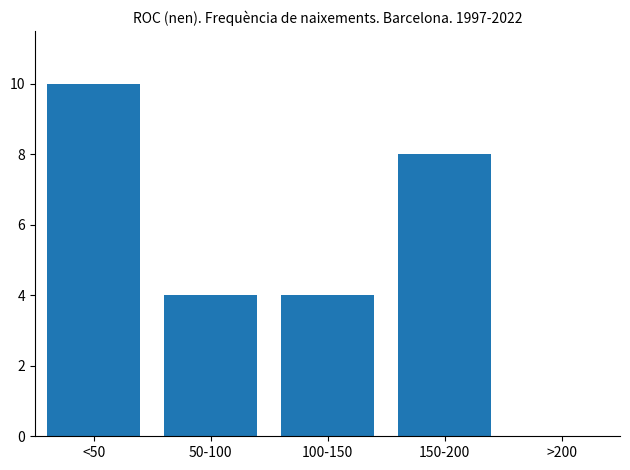

Reading left to right, what are all the values shown in this chart?

<50=10	50-100=4	100-150=4	150-200=8	>200=0